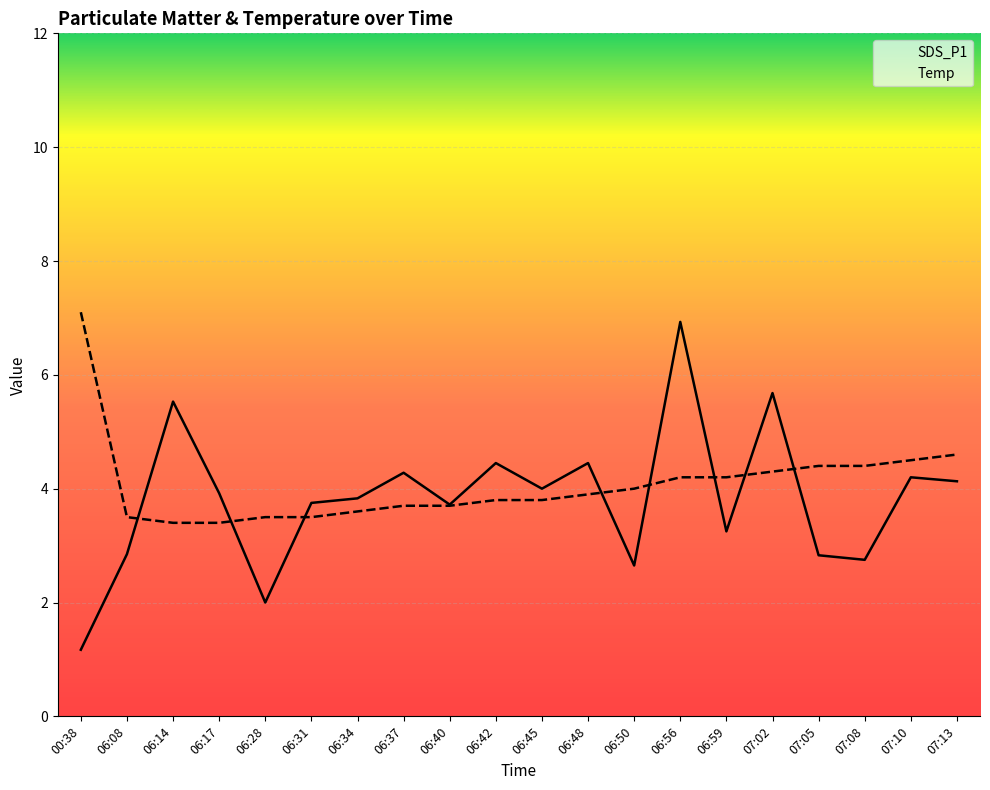

True or false: Temp and SDS_P1 cross at least once.

True